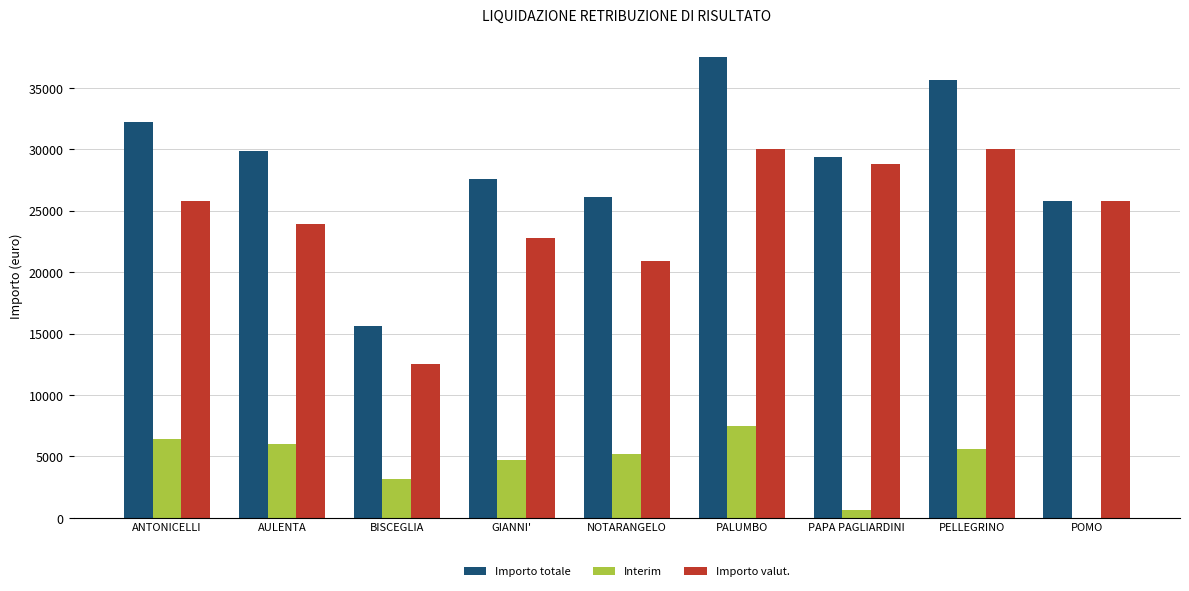

Count the number of categories in the chart.

9